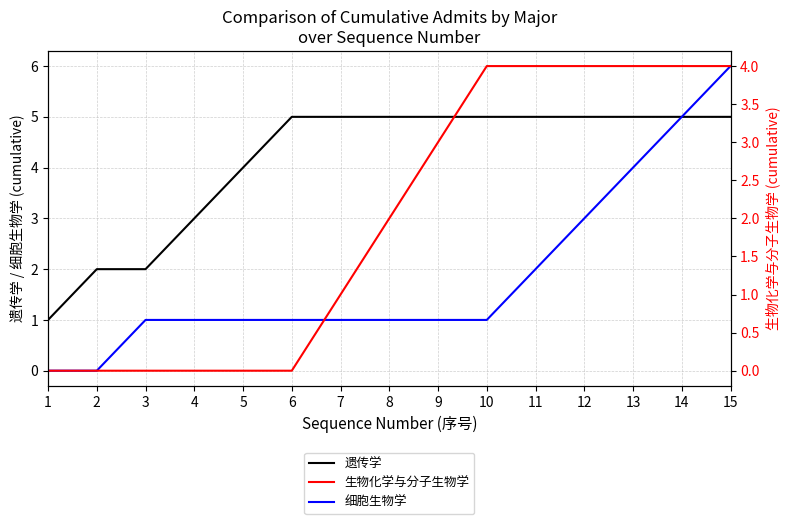

What is the maximum value for 生物化学与分子生物学?

4